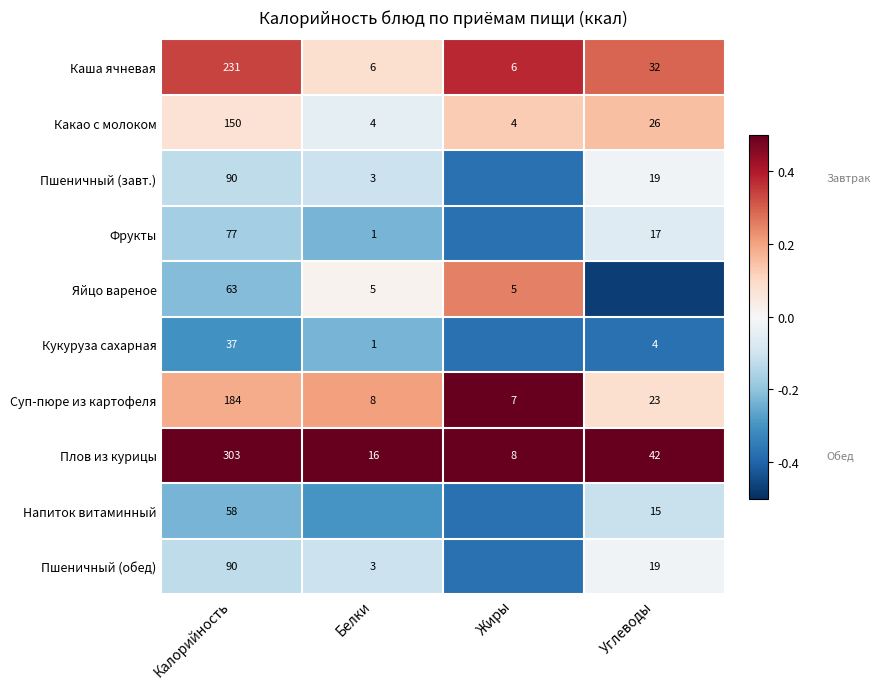

Is the value of Пшеничный (завт.) at Калорийность greater than the value of Яйцо вареное at Калорийность?

Yes